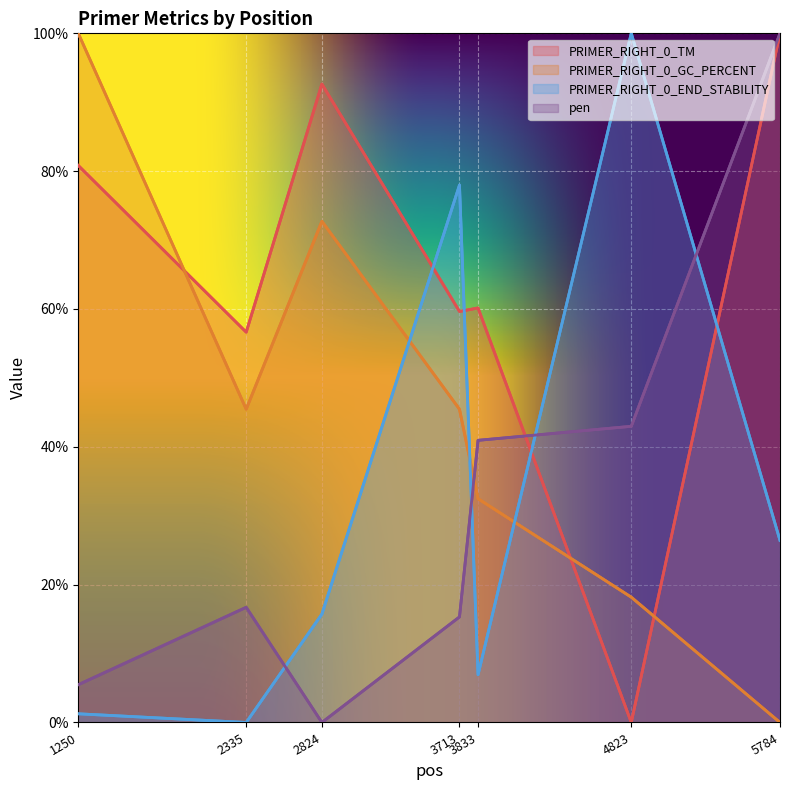

What is the value of the PRIMER_RIGHT_0_END_STABILITY point at the 1st from the left?

1.3